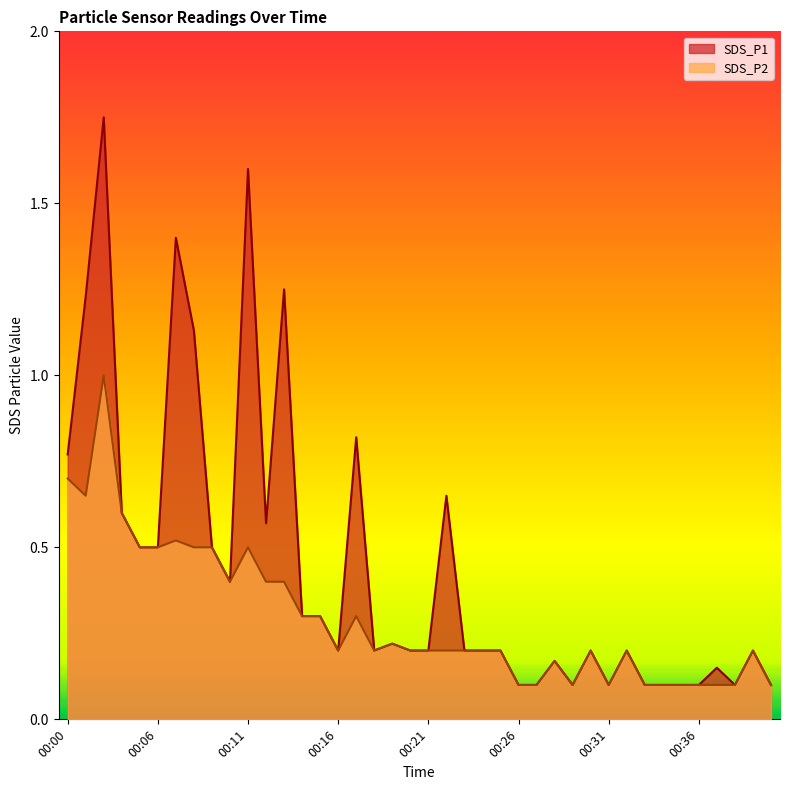

The value of SDS_P1 at 00:23 is 0.3. True or false?

False